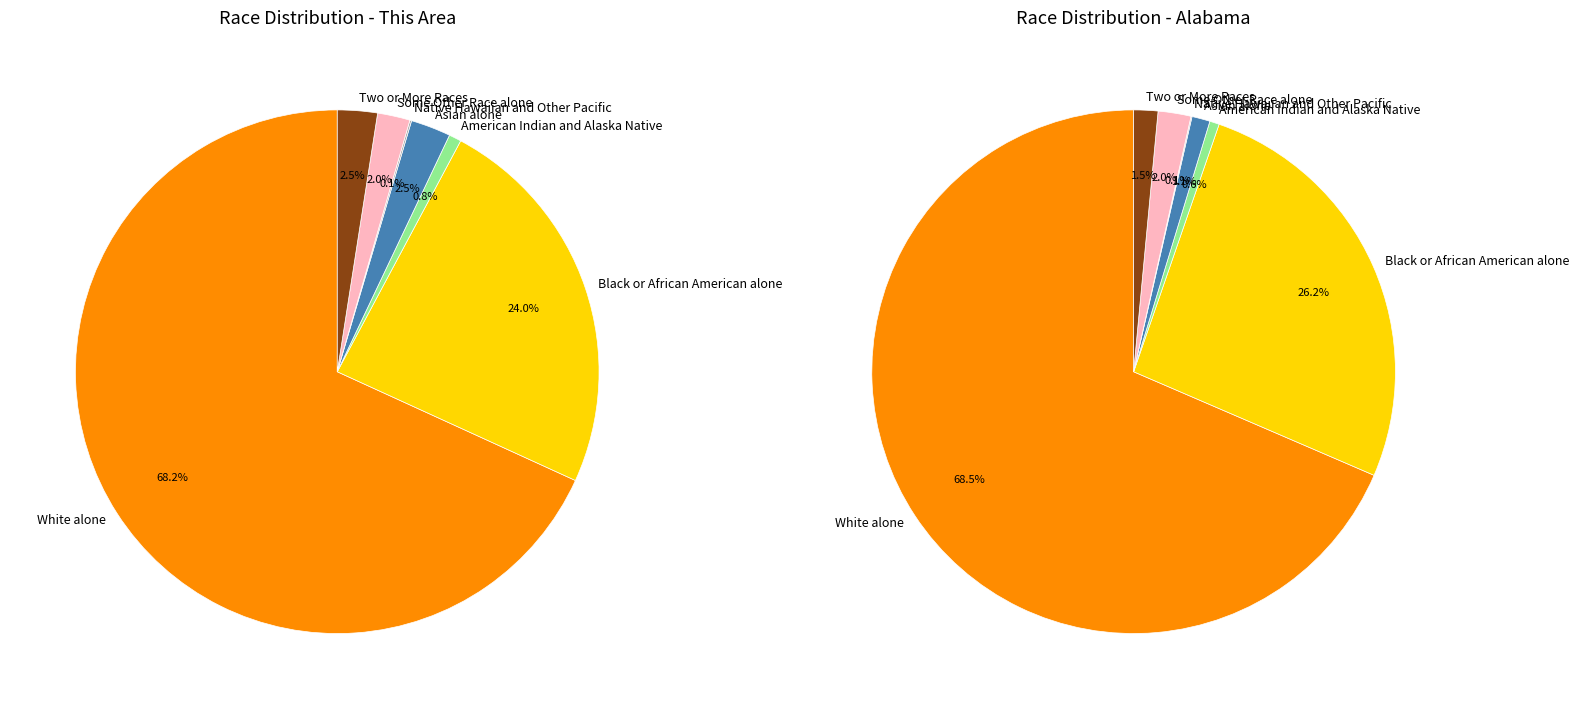

What percentage is NOT represented by Two or More Races?

97.5%